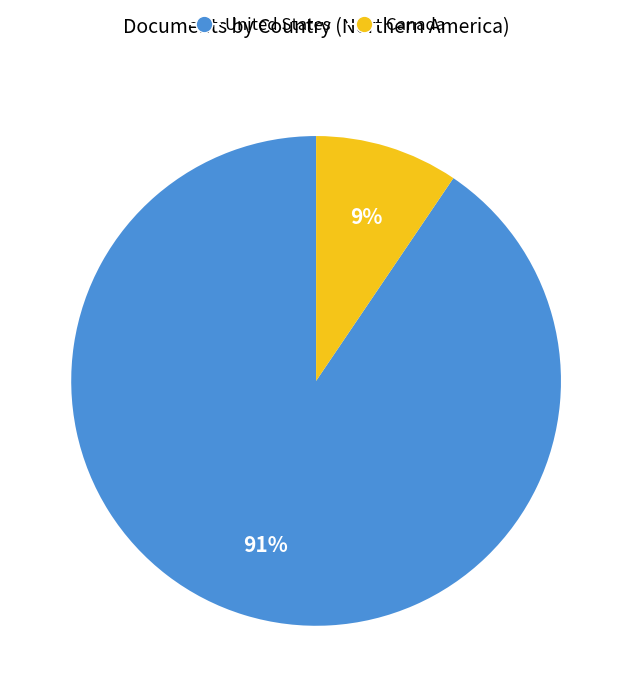

To the nearest percent, what portion does Canada represent?

9%